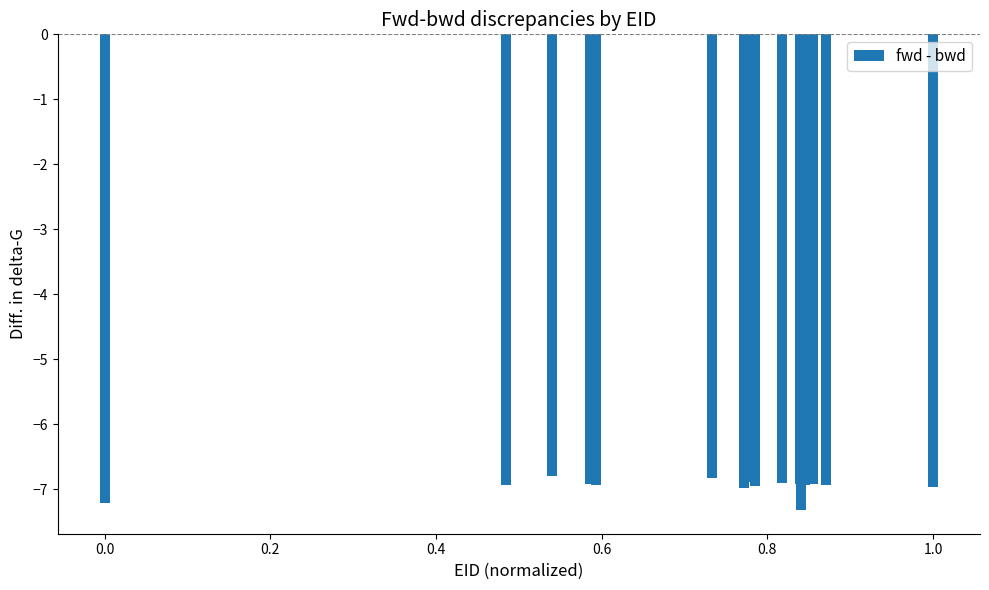

What is the smallest value displayed?

-7.3